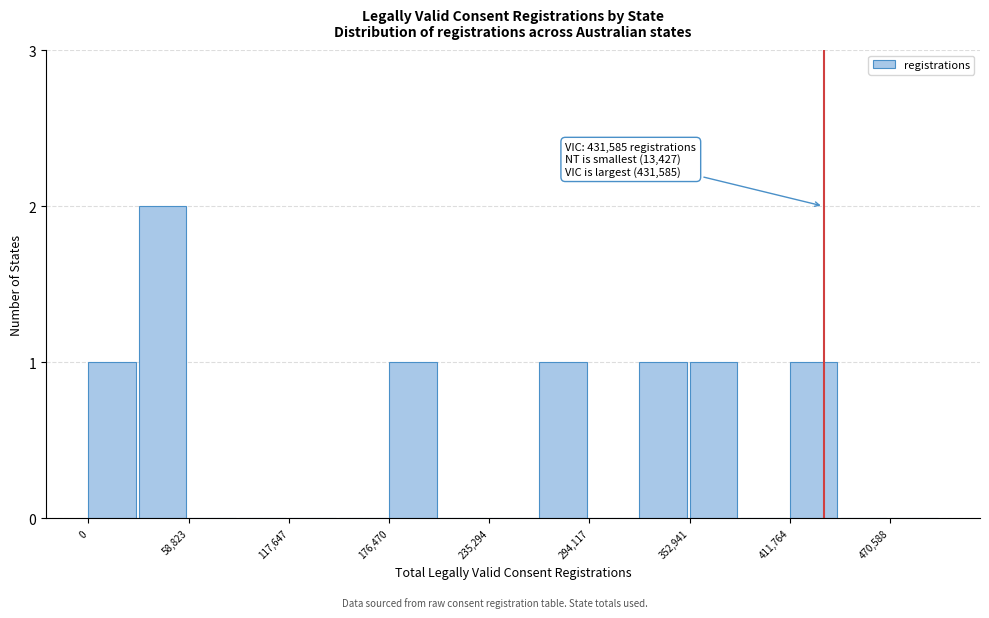

Read against the x-axis, roughly where is the centre of the tallest bar?

40000